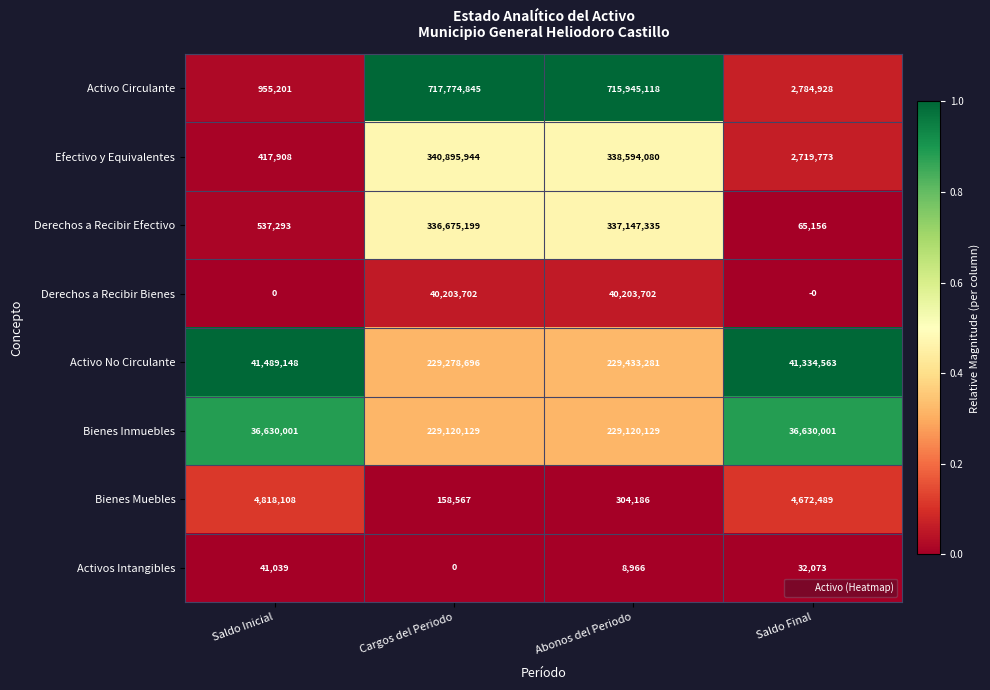

What is the total value across all series at Saldo Inicial?

84888698